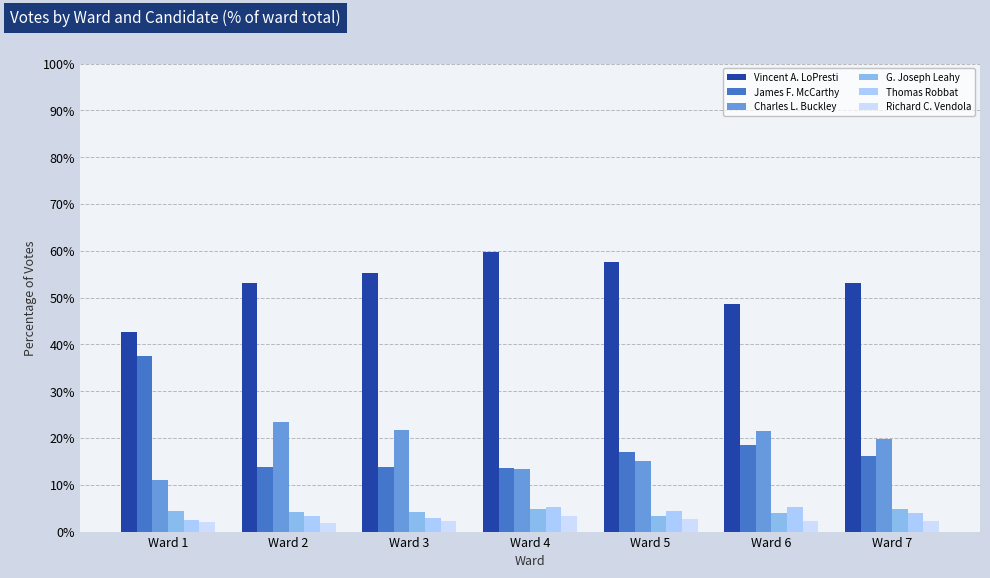

At Ward 6, list the series in order from largest to smallest.

Vincent A. LoPresti, Charles L. Buckley, James F. McCarthy, Thomas Robbat, G. Joseph Leahy, Richard C. Vendola